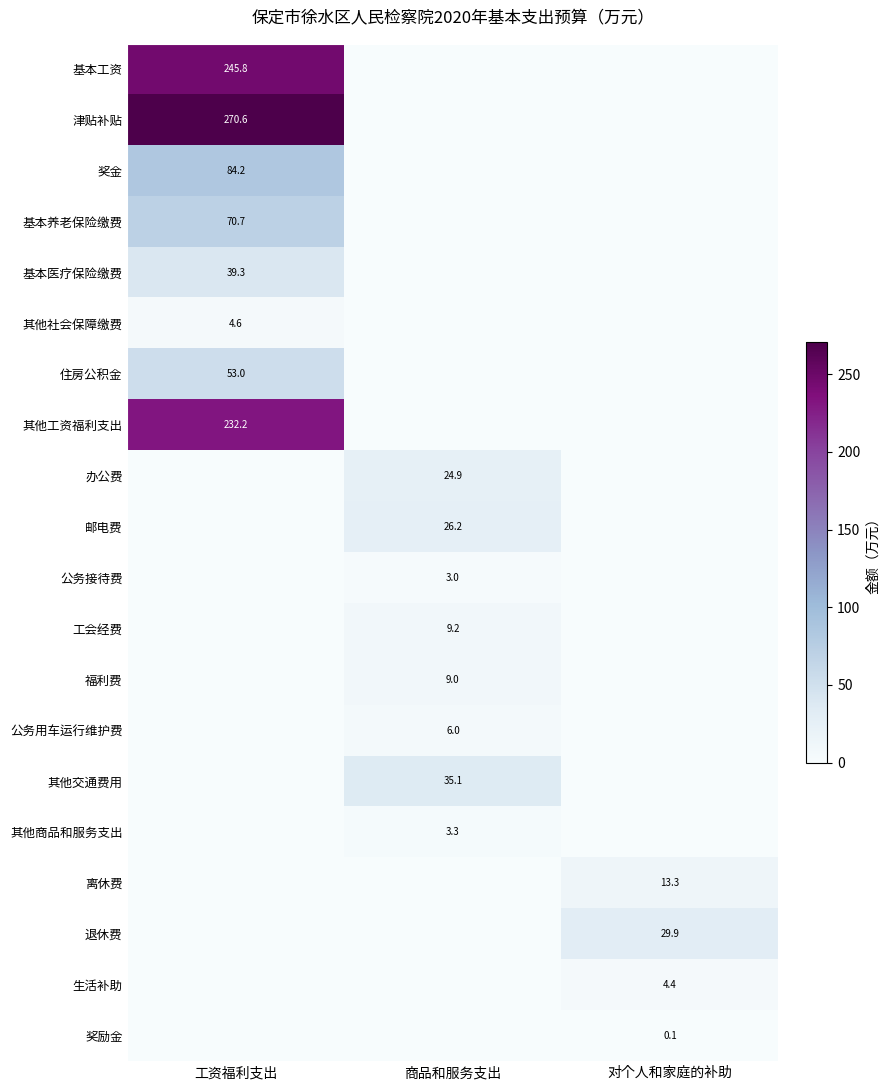

The value of 其他交通费用 at 商品和服务支出 is 35.1. True or false?

True